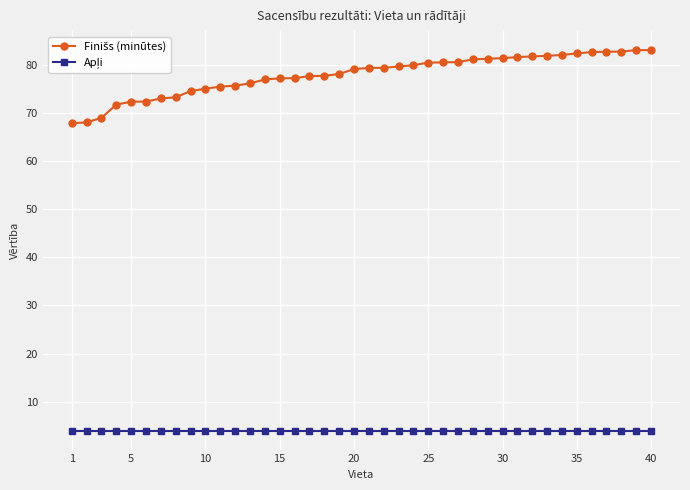

What is the greatest value displayed?

83.1